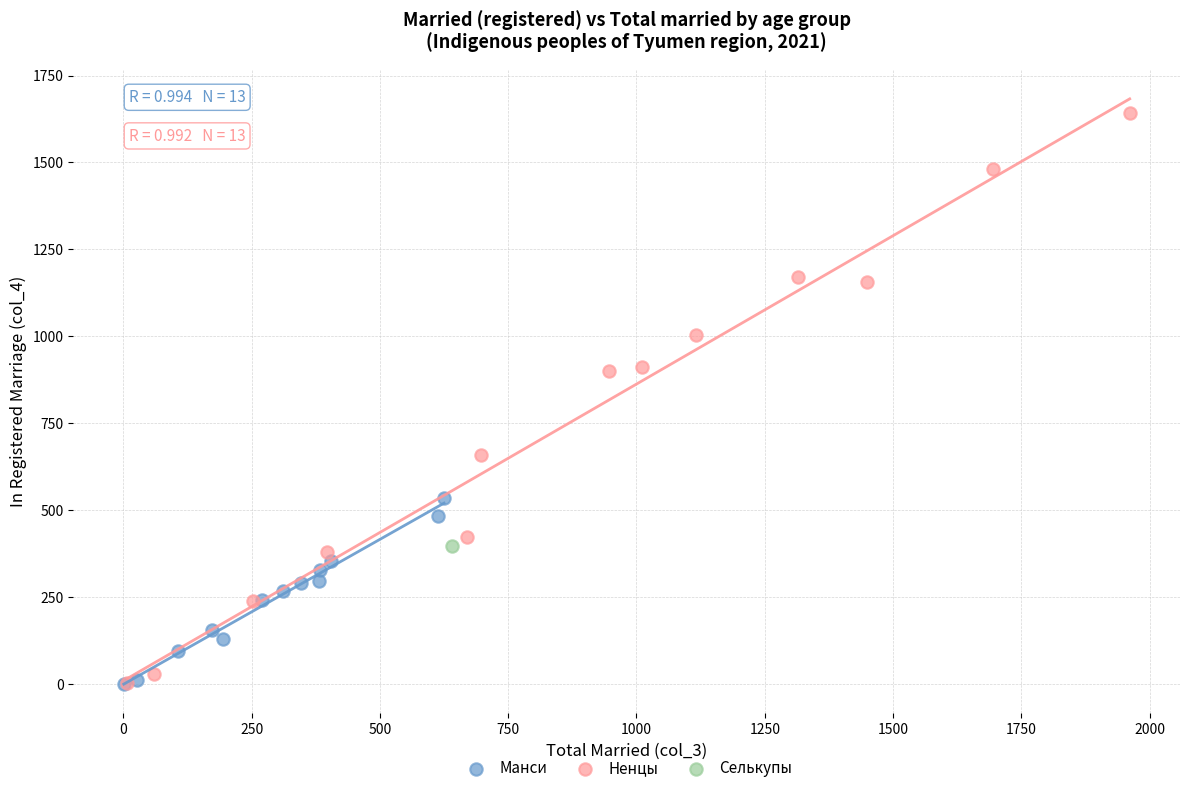

What are all the series names shown in the legend?

Манси, Ненцы, Селькупы